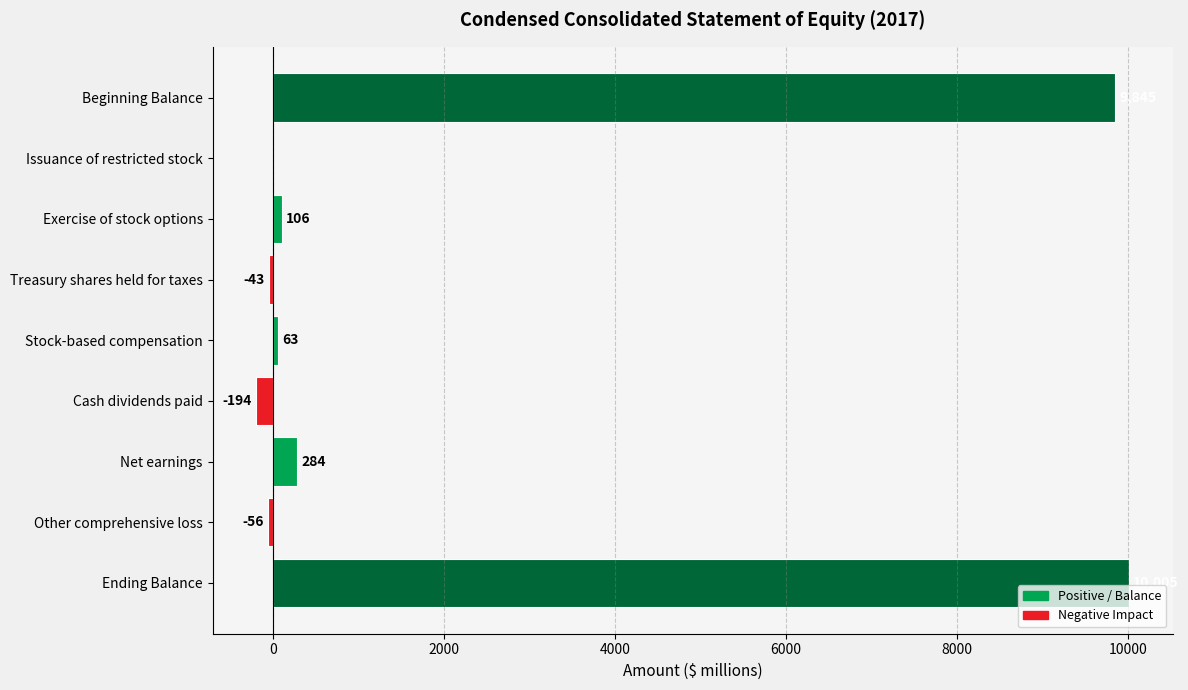

How many series are shown in this chart?

1